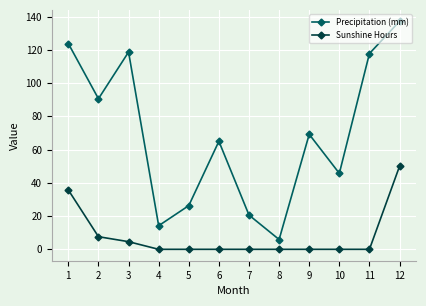

What is the spread (max minus min) of values at 5?

26.3